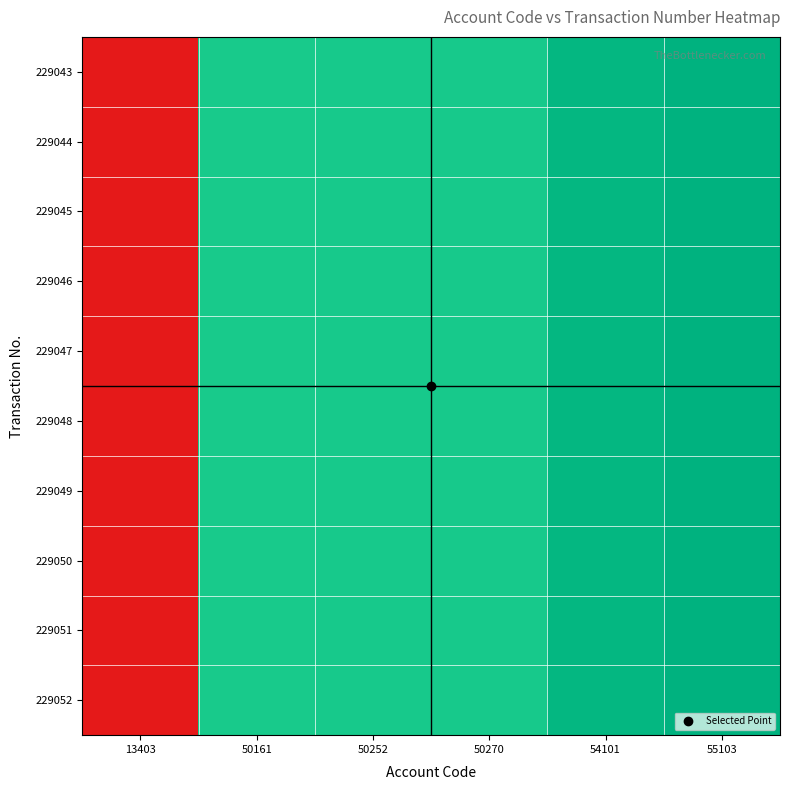

Reading left to right, list all the values displayed in this chart.

229043: 13403=0.0	50161=0.9	50252=0.9	50270=0.9	54101=1.0	55103=1.0
229044: 13403=0.0	50161=0.9	50252=0.9	50270=0.9	54101=1.0	55103=1.0
229045: 13403=0.0	50161=0.9	50252=0.9	50270=0.9	54101=1.0	55103=1.0
229046: 13403=0.0	50161=0.9	50252=0.9	50270=0.9	54101=1.0	55103=1.0
229047: 13403=0.0	50161=0.9	50252=0.9	50270=0.9	54101=1.0	55103=1.0
229048: 13403=0.0	50161=0.9	50252=0.9	50270=0.9	54101=1.0	55103=1.0
229049: 13403=0.0	50161=0.9	50252=0.9	50270=0.9	54101=1.0	55103=1.0
229050: 13403=0.0	50161=0.9	50252=0.9	50270=0.9	54101=1.0	55103=1.0
229051: 13403=0.0	50161=0.9	50252=0.9	50270=0.9	54101=1.0	55103=1.0
229052: 13403=0.0	50161=0.9	50252=0.9	50270=0.9	54101=1.0	55103=1.0